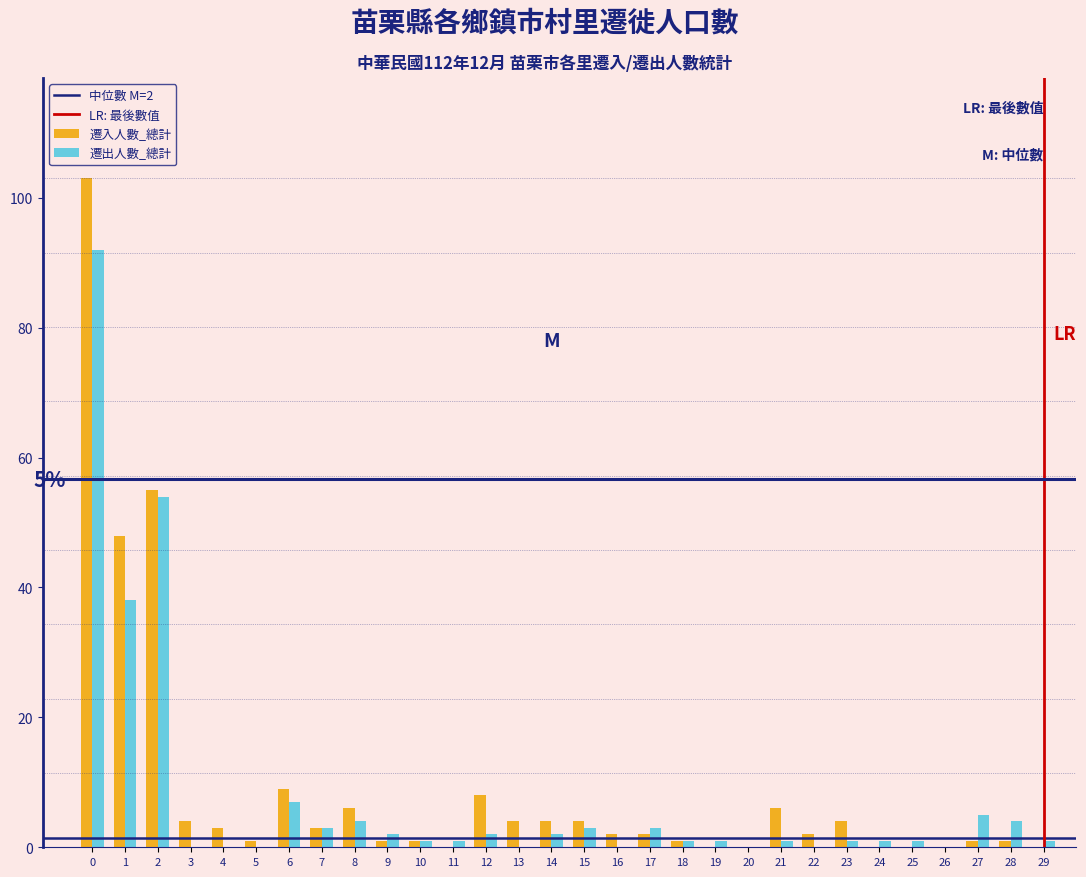

Between 2 and 25, which series saw the biggest shift?

遷入人數_總計